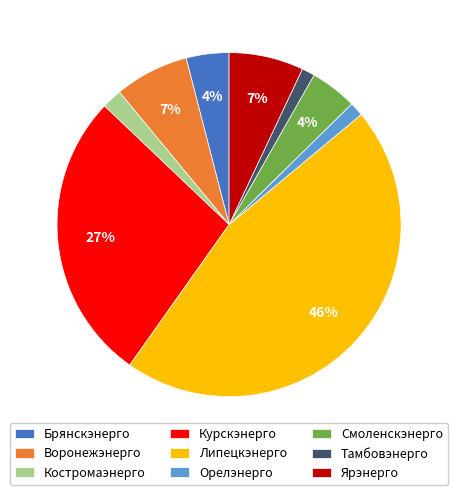

Combined, do Воронежэнерго and Тамбовэнерго account for over 50%?

No